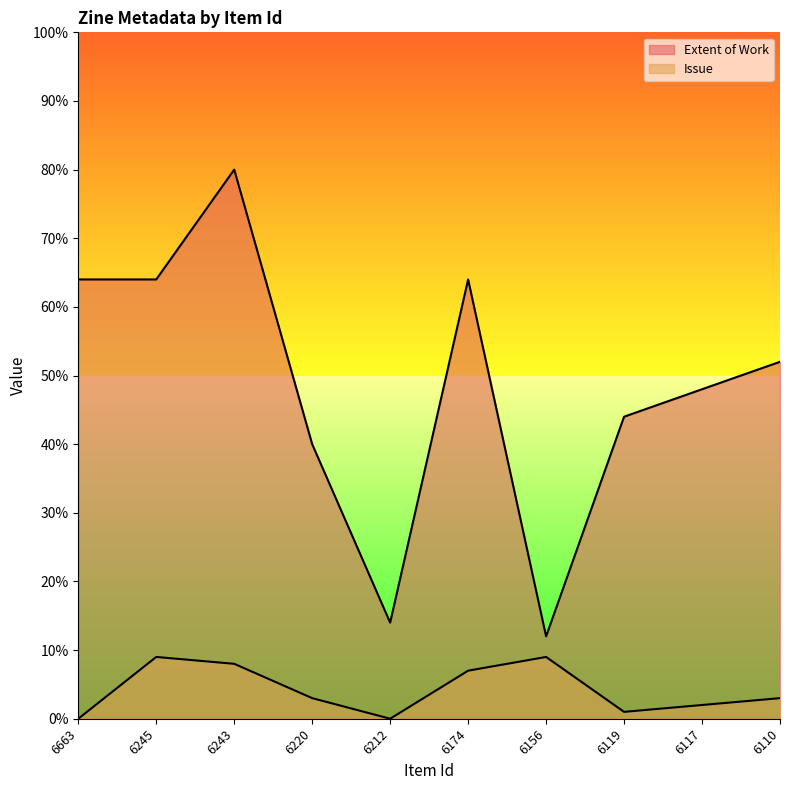

Where does the Extent of Work series first go above 52?

6663